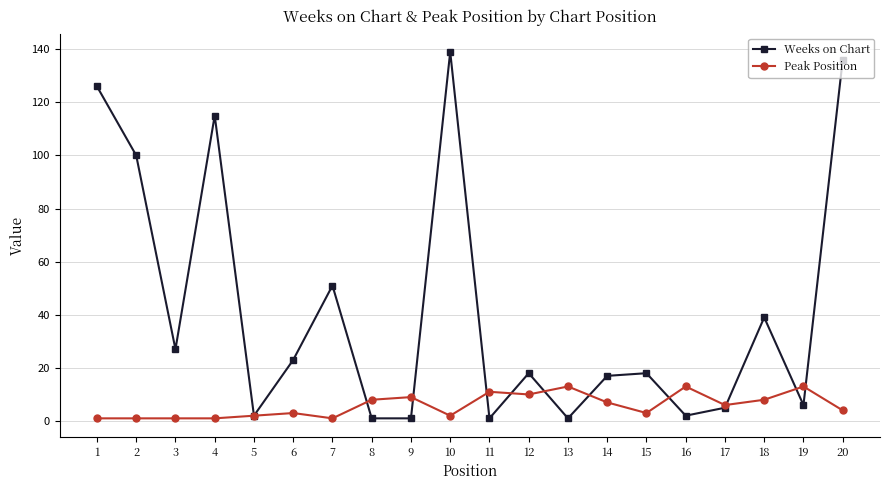

True or false: Weeks on Chart has a value of 32 at 15.

False